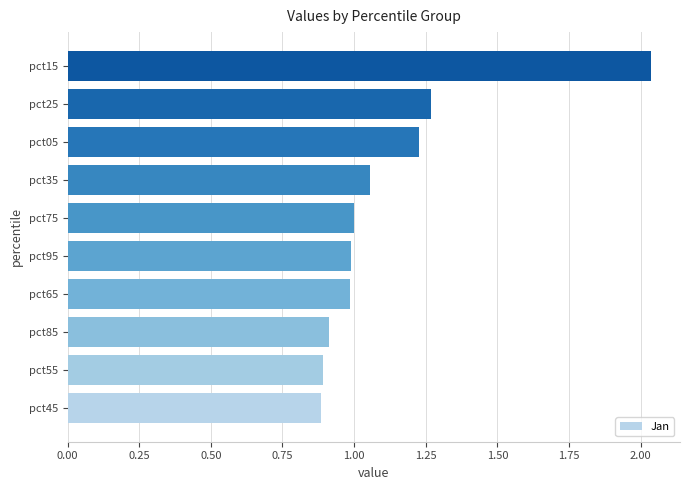

Does the chart contain any negative values?

No